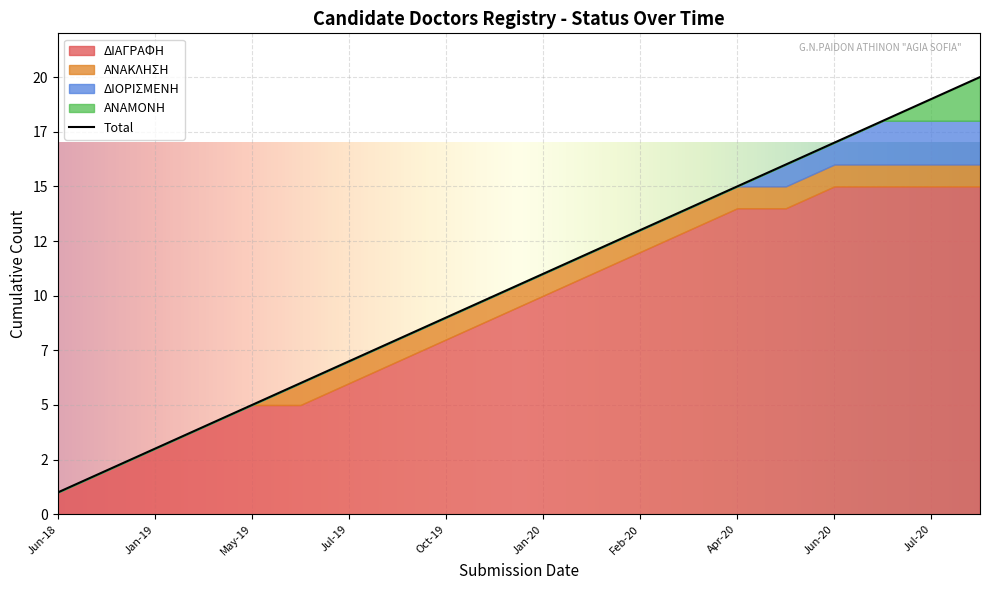

What is the sum of the values at 2020 and 2019?

23